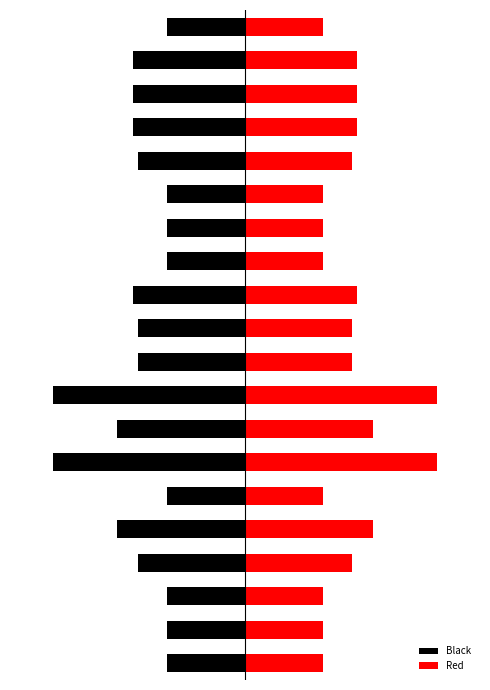

Which series has the largest range (max minus min)?

Black